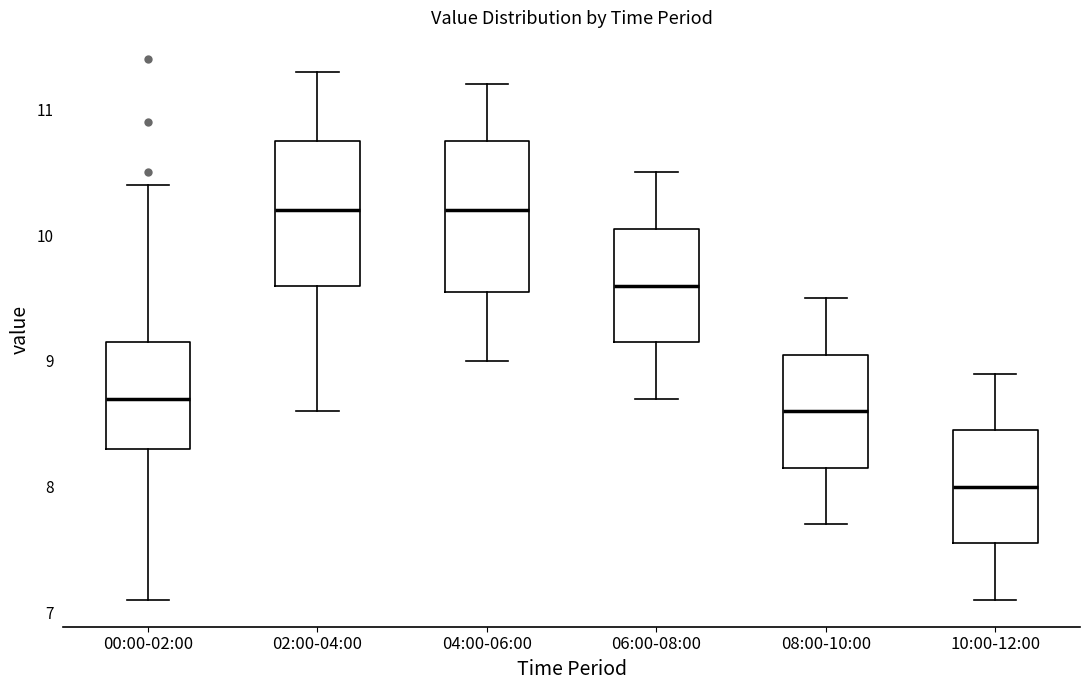

Where is the lower edge of the box for 00:00-02:00 on the y-axis? The values are not printed on the chart, so give them approximately, as read against the axis.

8.3